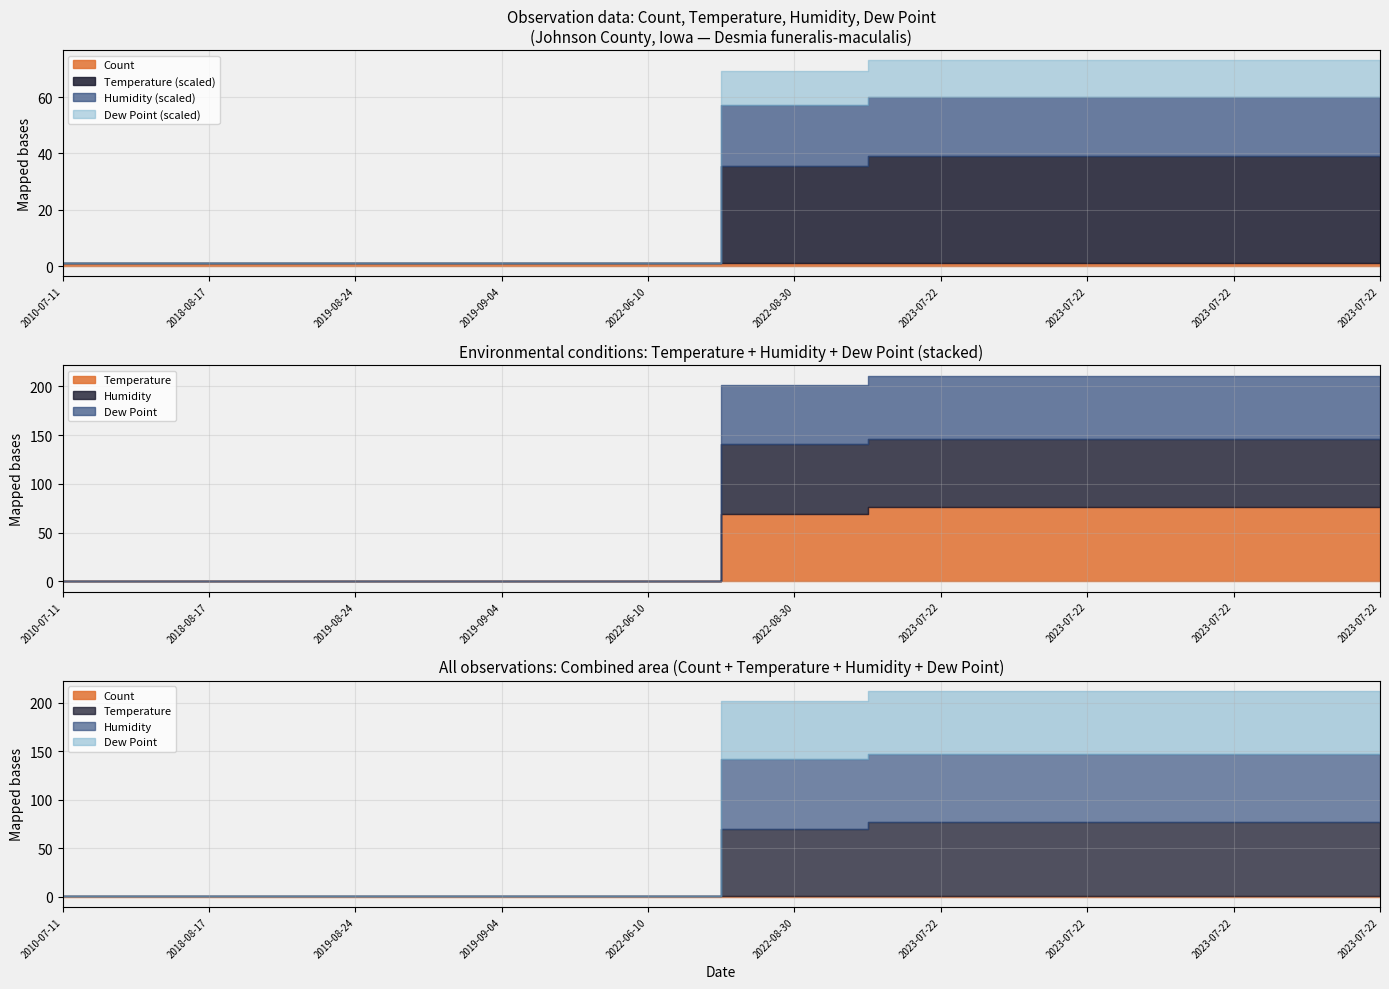

Which series has the largest range (max minus min)?

Temperature